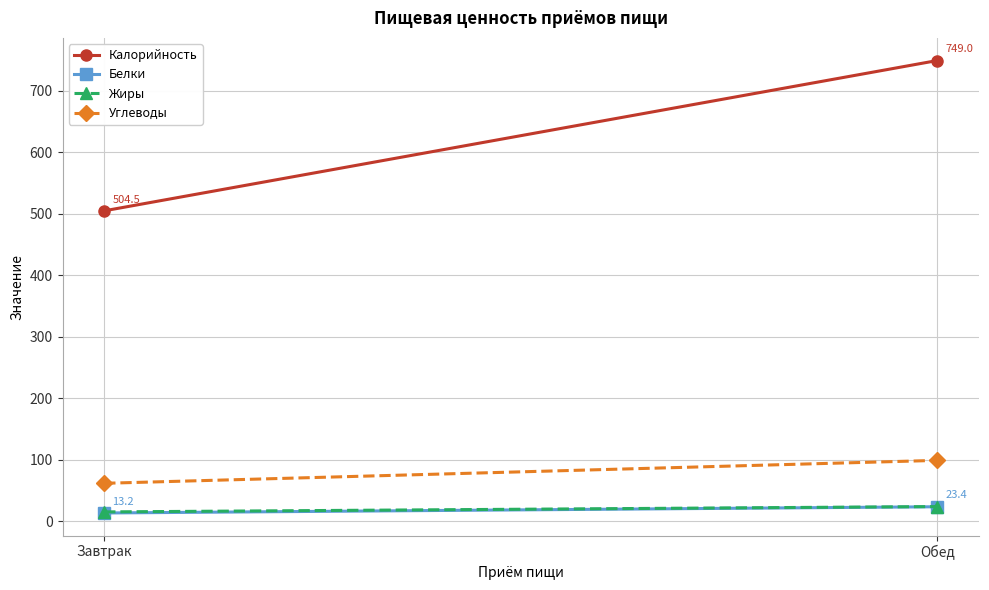

What are all the series names shown in the legend?

Калорийность, Белки, Жиры, Углеводы